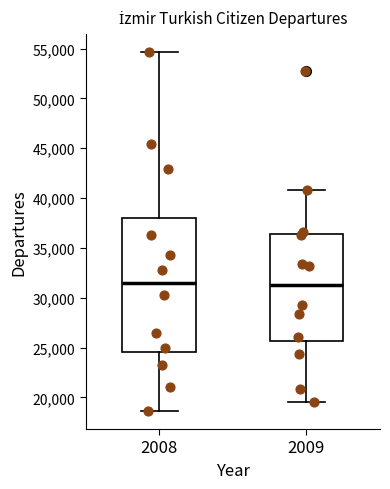

Where does the upper whisker of the box at x = 2008 end on the y-axis? The values are not printed on the chart, so give them approximately, as read against the axis.

54500